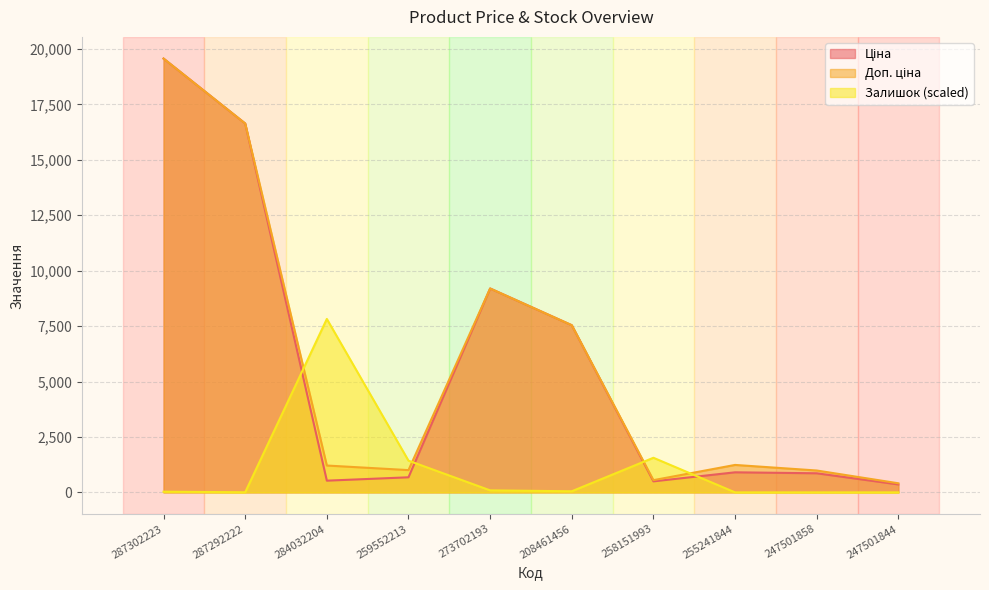

Which label corresponds to the smallest value in the chart?

255241844